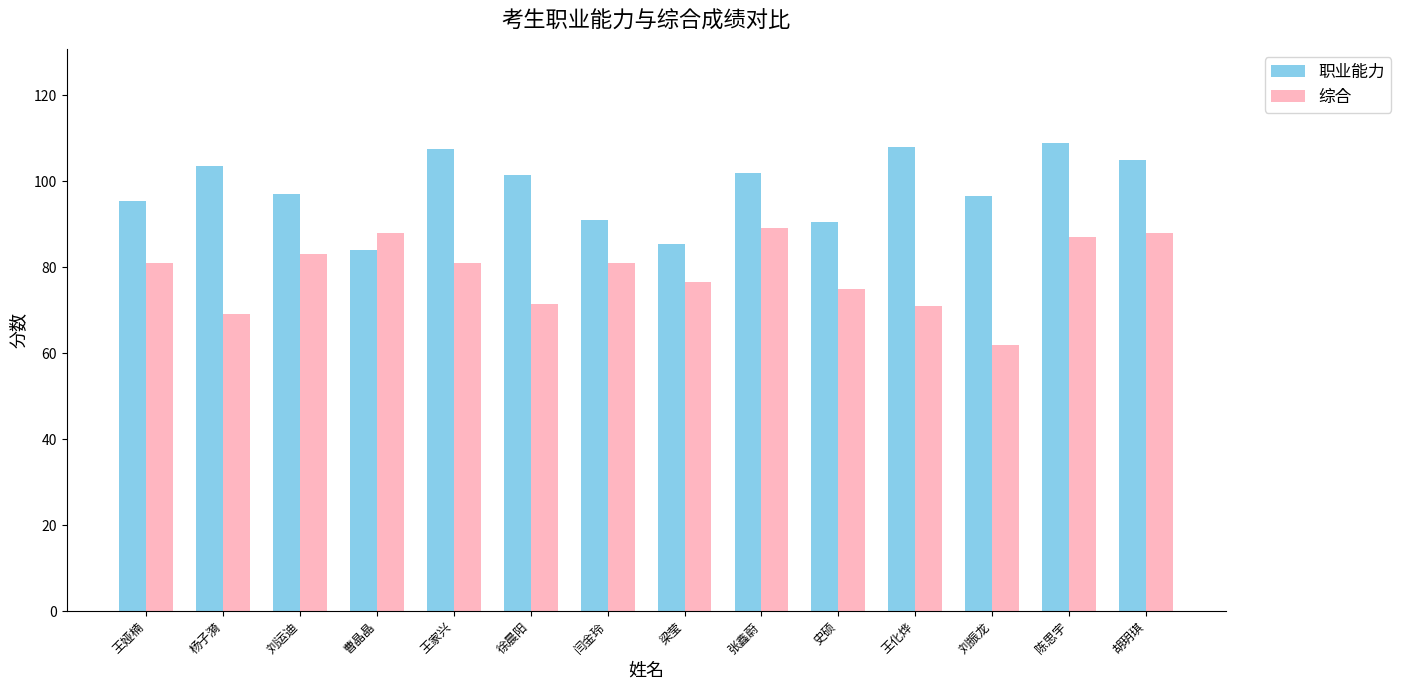

What is the difference between the second highest and minimum values in the 职业能力 series?

24.0